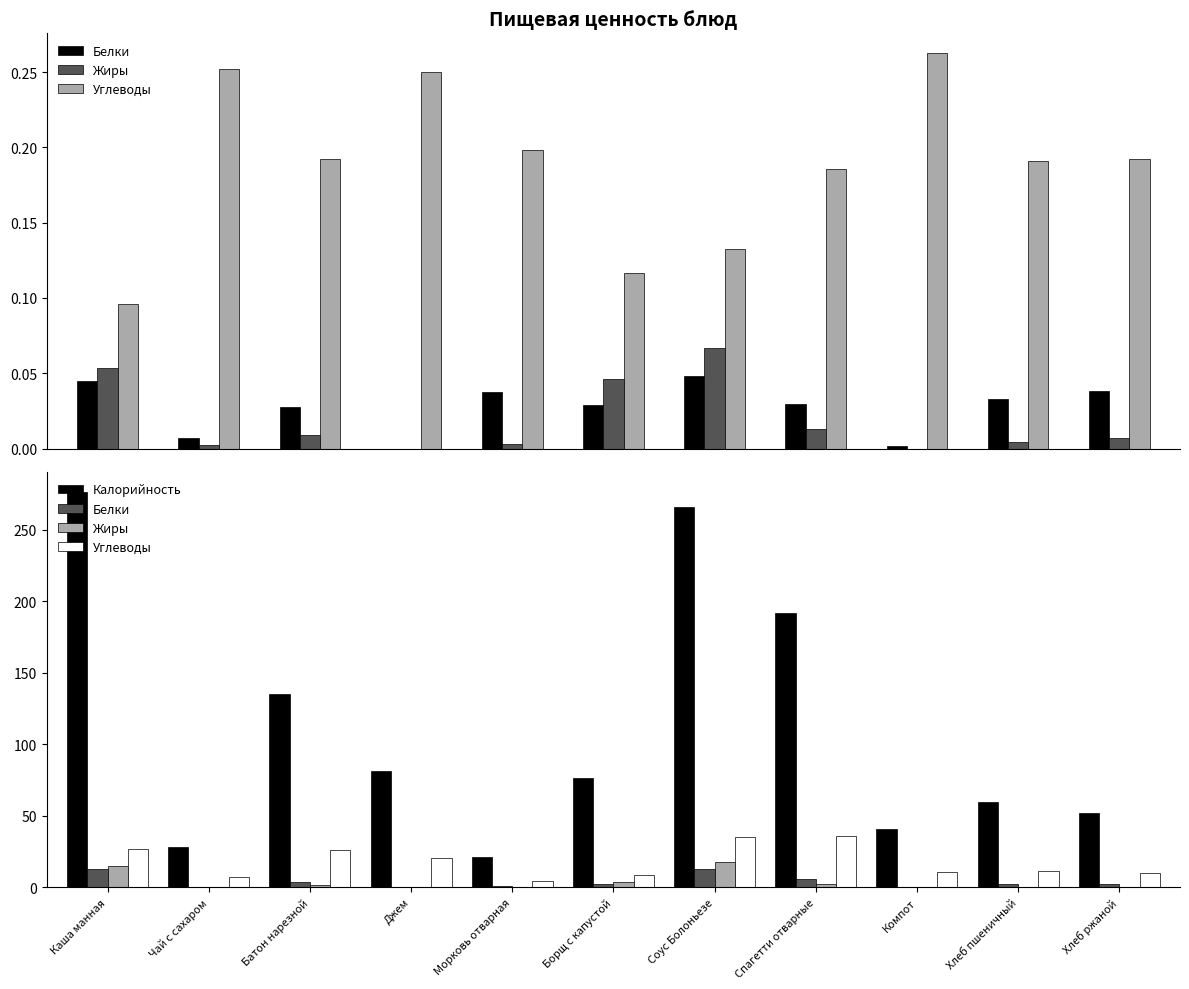

Is the value of Жиры at Спагетти отварные greater than the value of Белки at Морковь отварная?

Yes